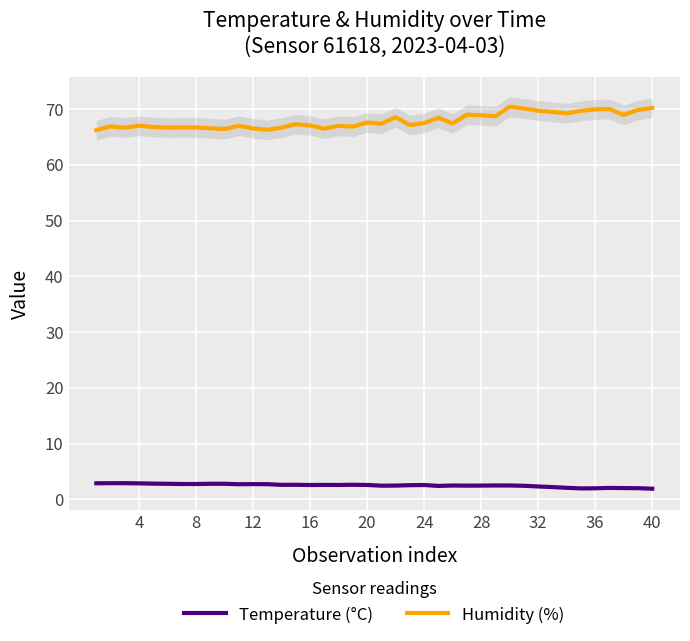

What is the maximum value shown in the chart?

70.4